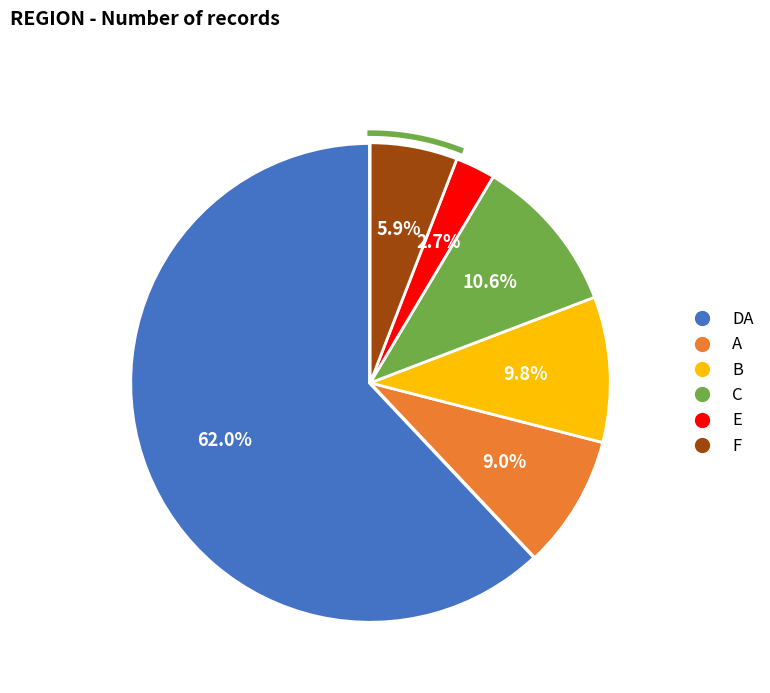

How many segments does this pie chart have?

6